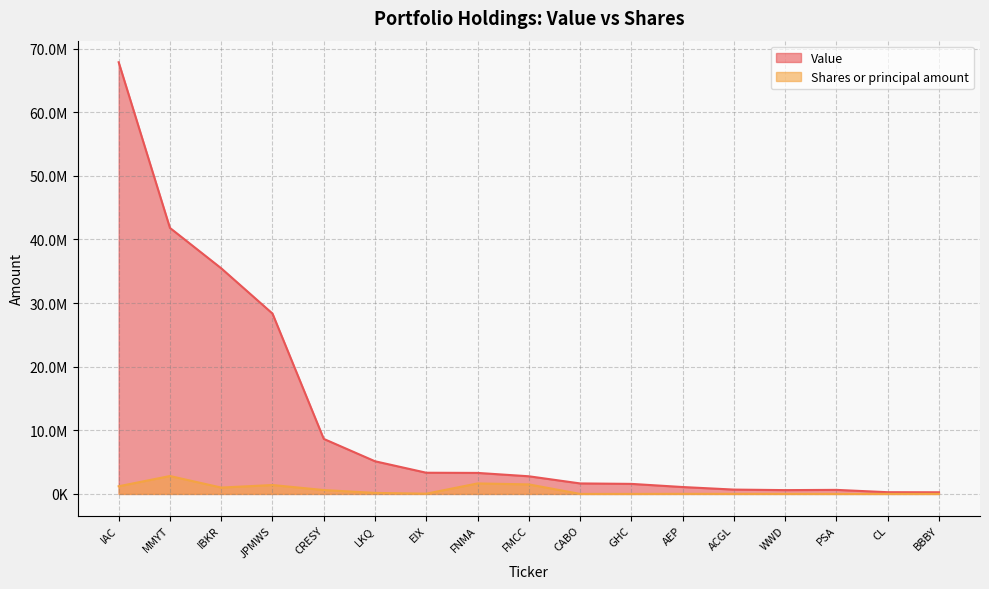

How many values in the Value series exceed 2775000?

8